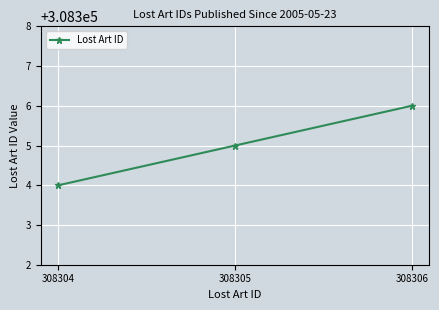

Which label corresponds to the smallest value in the chart?

308304